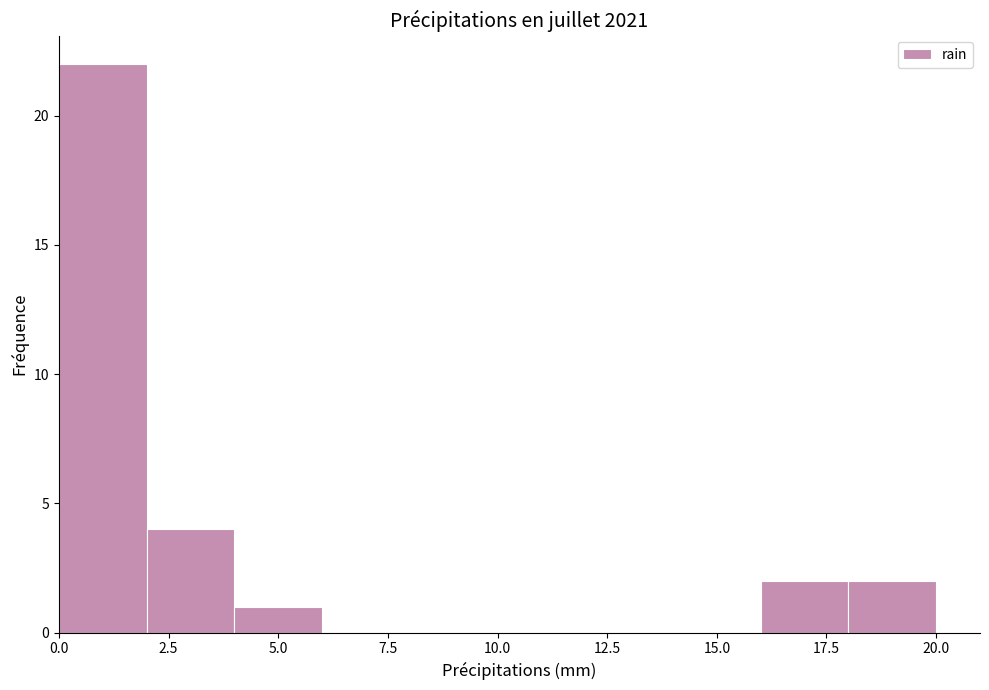

Which range on the x-axis has the tallest bar?

0 to 2